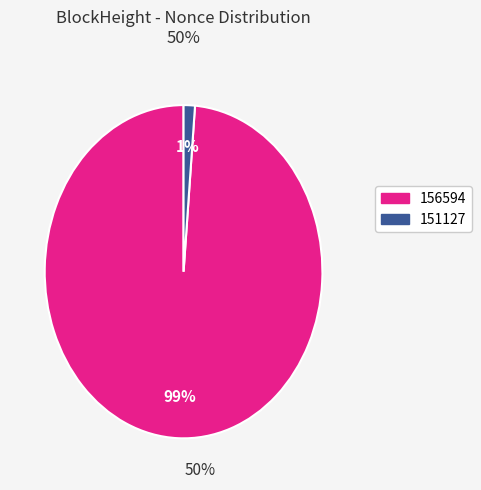

Is there any slice that represents more than half of the pie?

Yes